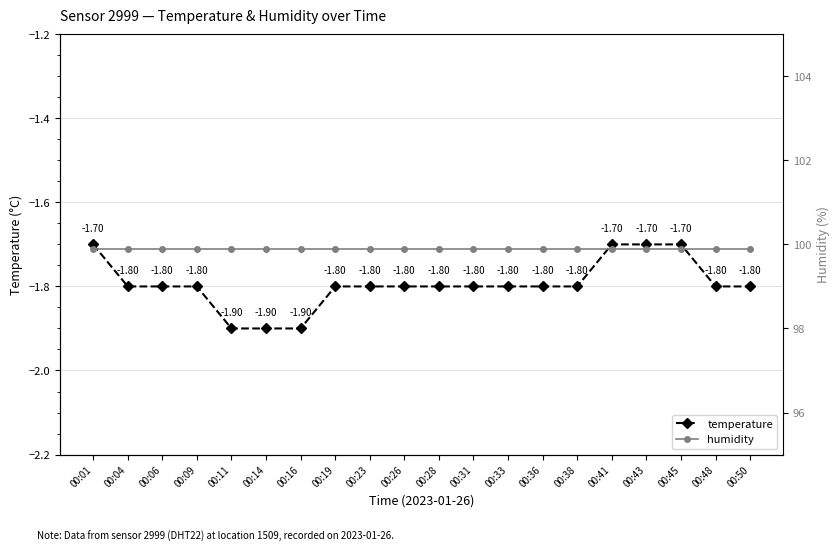

Which category has the lowest value in the humidity series?

00:01